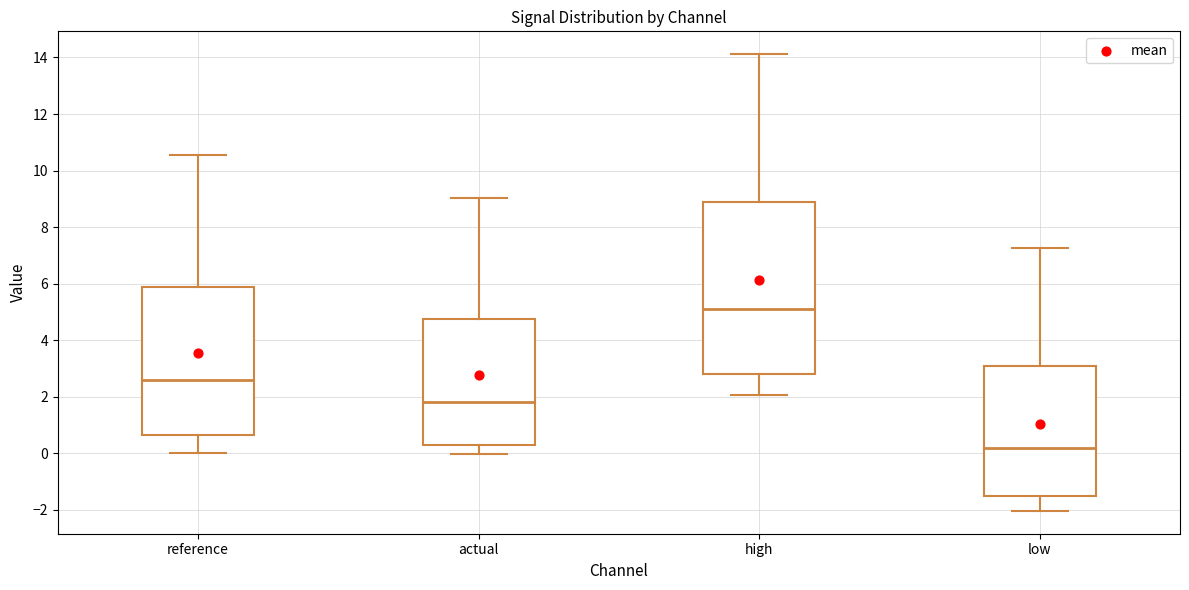

Where does the lower whisker of the box for actual end on the y-axis? The values are not printed on the chart, so give them approximately, as read against the axis.

0.0